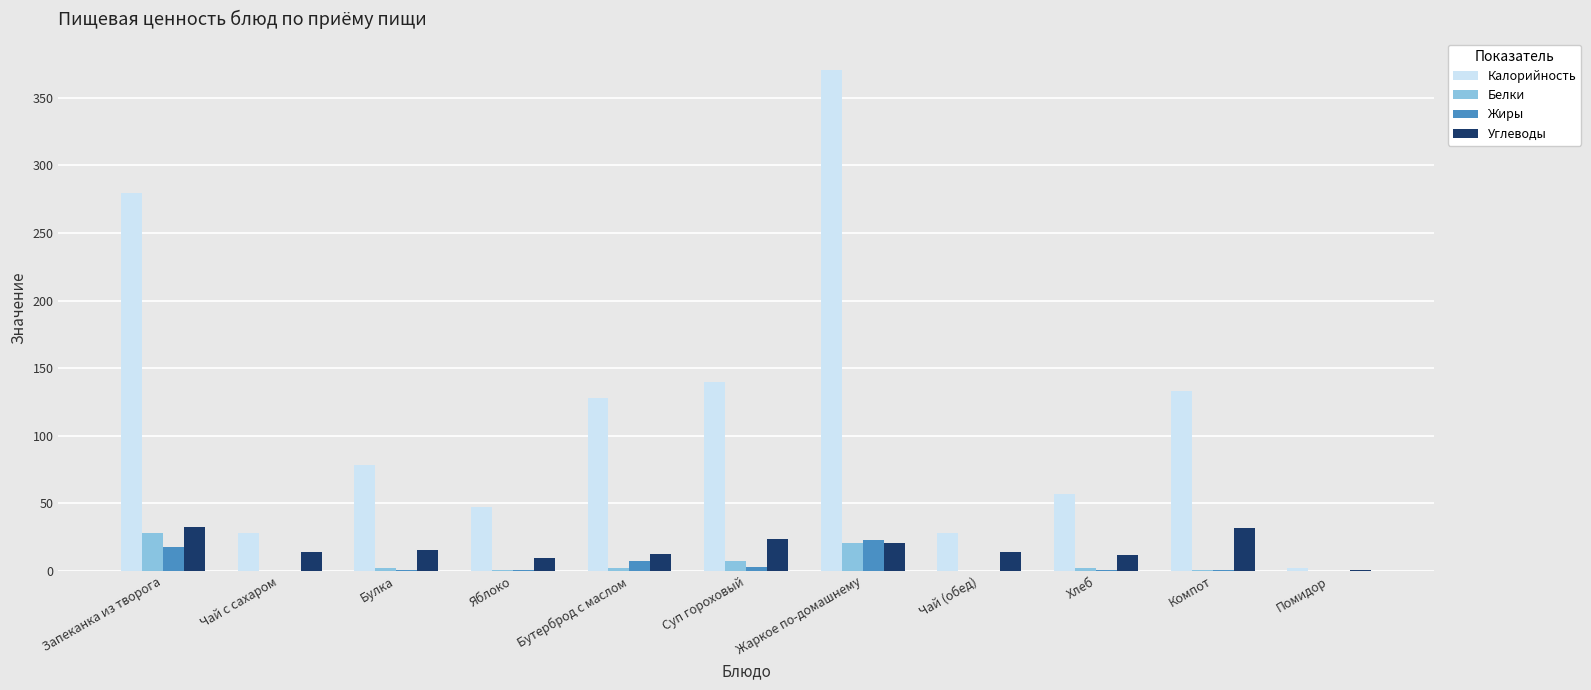

What is the greatest value displayed?

370.9